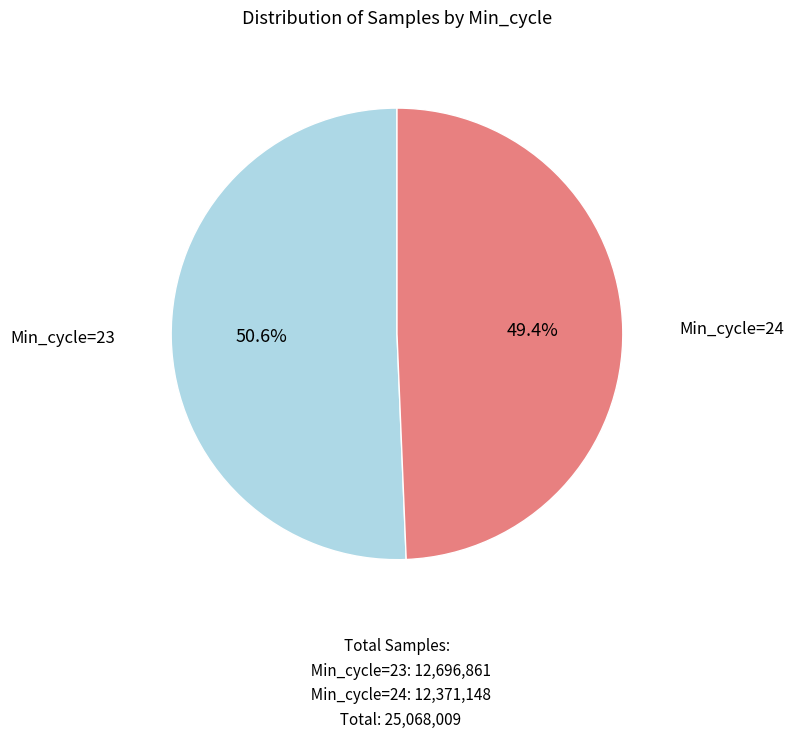

How many slices are in this pie chart?

2